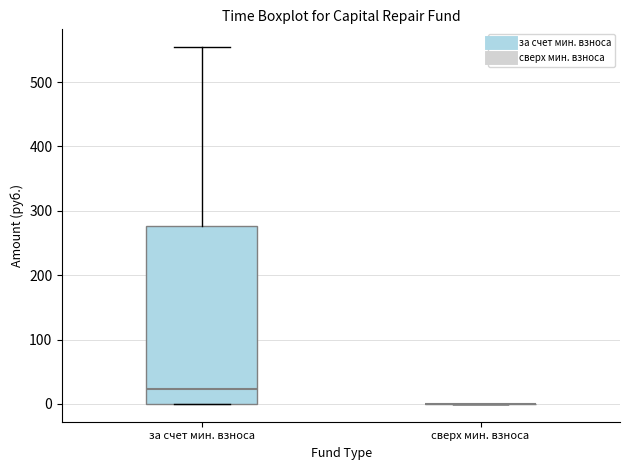

Reading left to right, read every box against the y-axis: the position of its median line, the range the box covers, and the ends of its whiskers. The values are not printed on the chart, so give them approximately, as read against the axis.

за счет мин. взноса: median 20, box 0 to 280, whiskers 0 to 550
сверх мин. взноса: box collapsed to a line at 0, whiskers 0 to 0